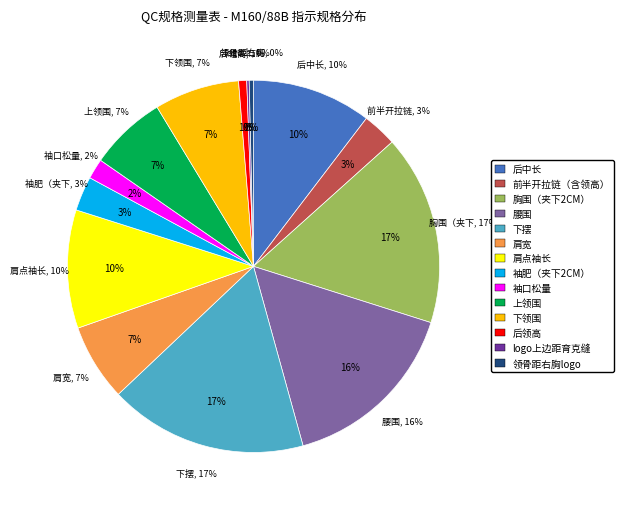

Rank the categories by value from highest to lowest.

下摆, 胸围（夹下2CM）, 腰围, 后中长, 肩点袖长, 下领围, 肩宽, 上领围, 前半开拉链（含领高）, 袖肥（夹下2CM）, 袖口松量, 后领高, 领骨距右胸logo, logo上边距育克缝